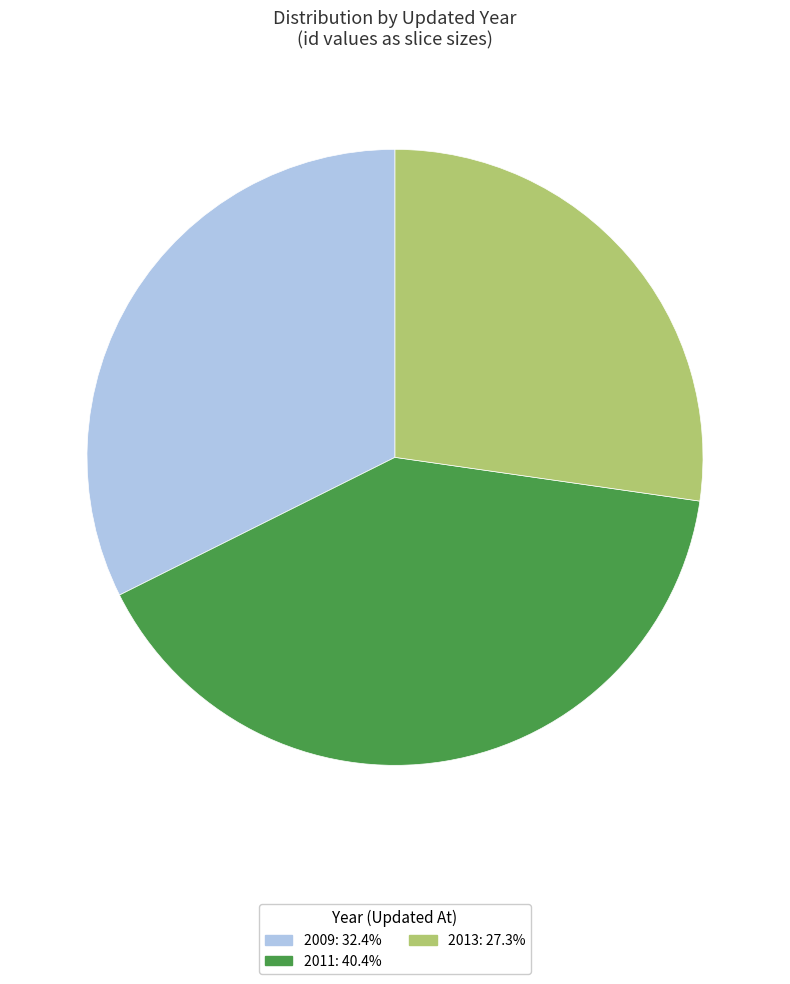

Does any single category account for the majority?

No